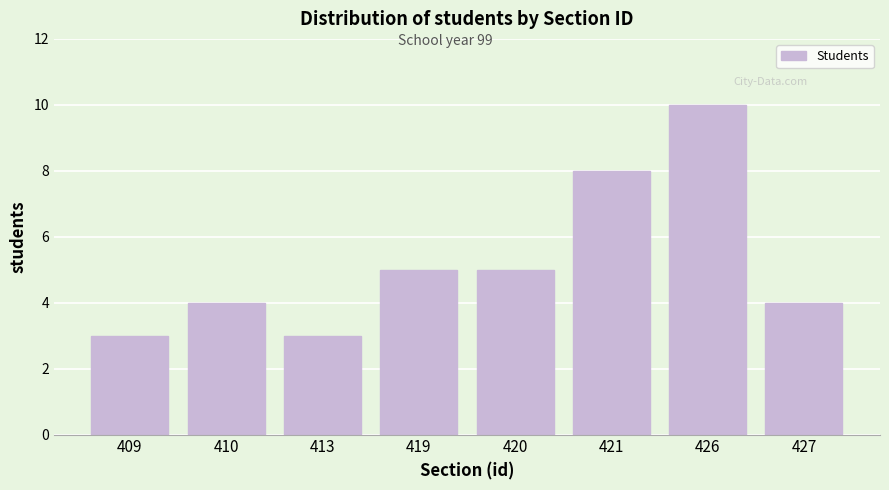

Reading left to right, what are all the values shown in this chart?

409=3	410=4	413=3	419=5	420=5	421=8	426=10	427=4